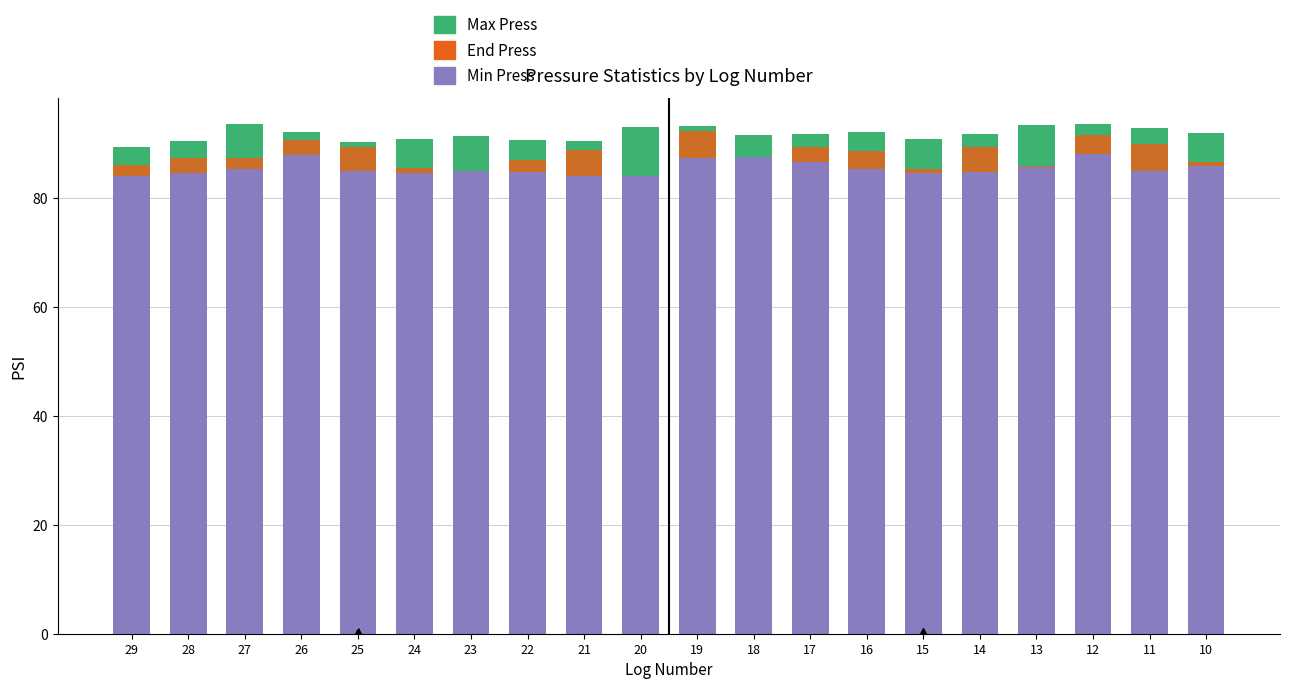

Between 10 and 22, which is larger?

10